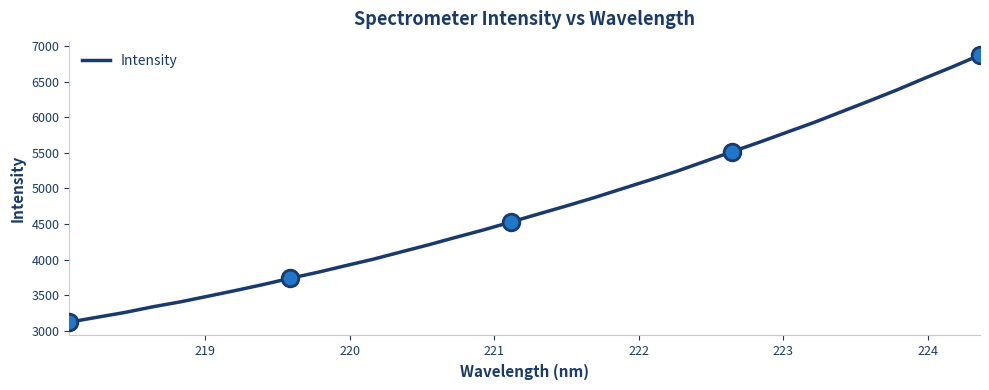

What is the minimum value shown in the chart?

3123.5